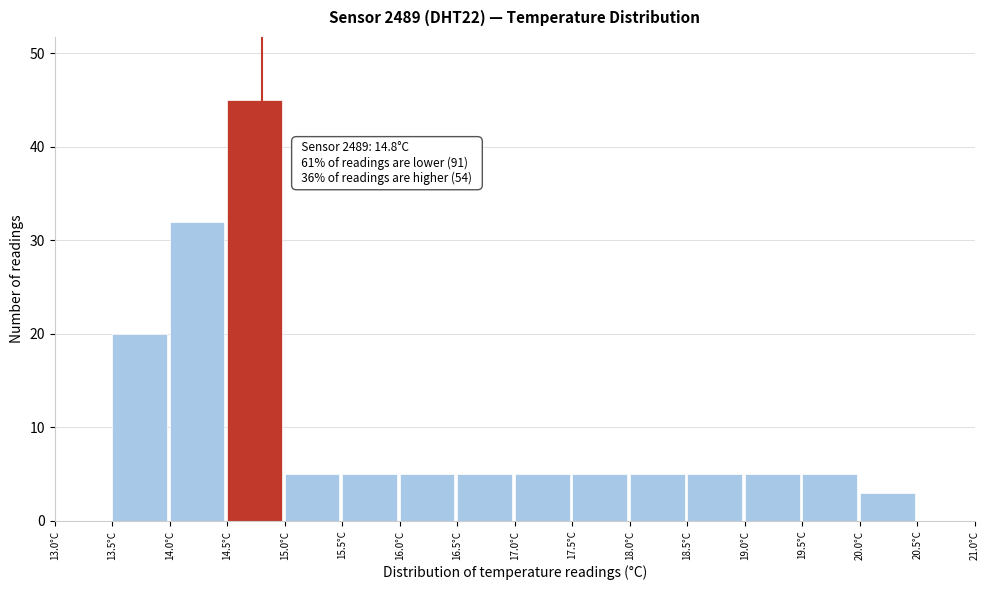

Over which range of the x-axis is the bar tallest?

14.5 to 15.0